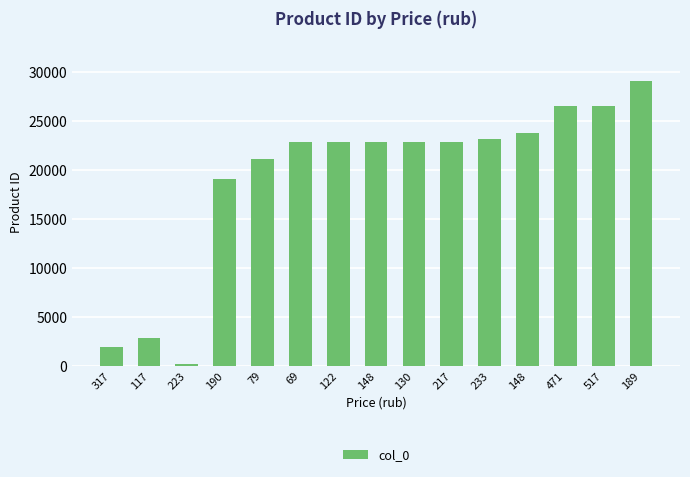

List the labels in order of value, smallest first.

223, 317, 117, 190, 79, 69, 122, 148, 130, 217, 233, 148, 471, 517, 189